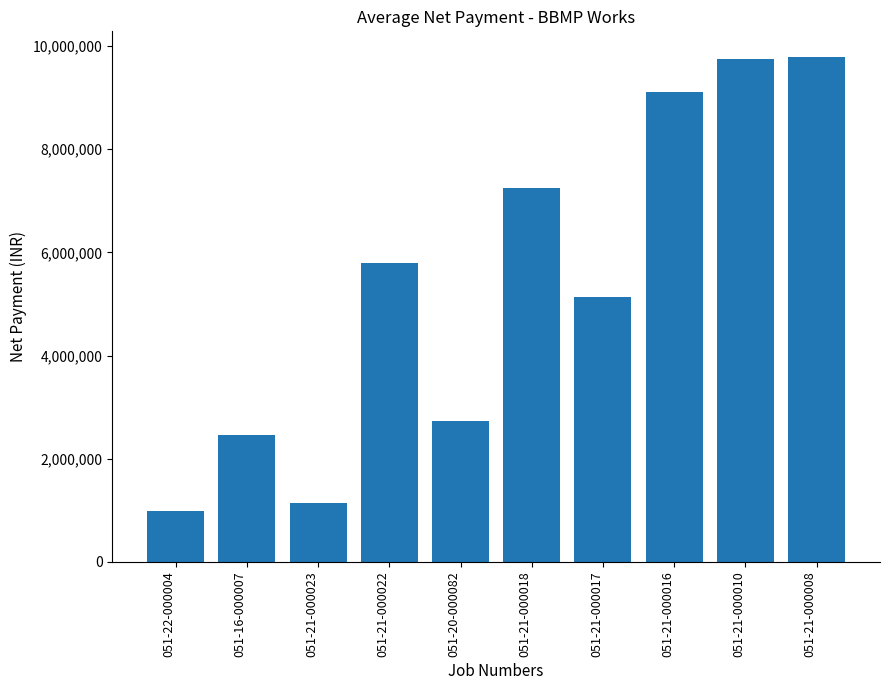

What is the label of the 6th bar from the right?

051-20-000082